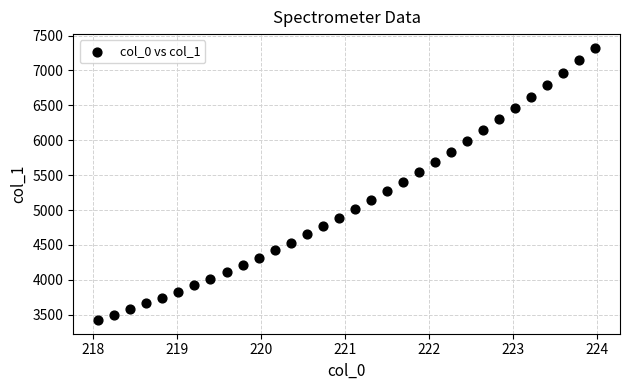

What is the range of X values (max minus min)?

5.9